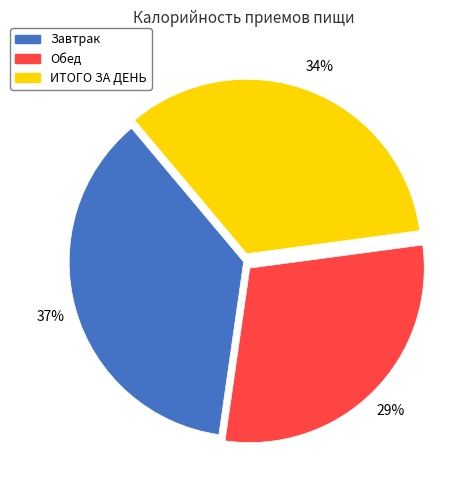

True or false: Завтрак accounts for 37% of the total.

True